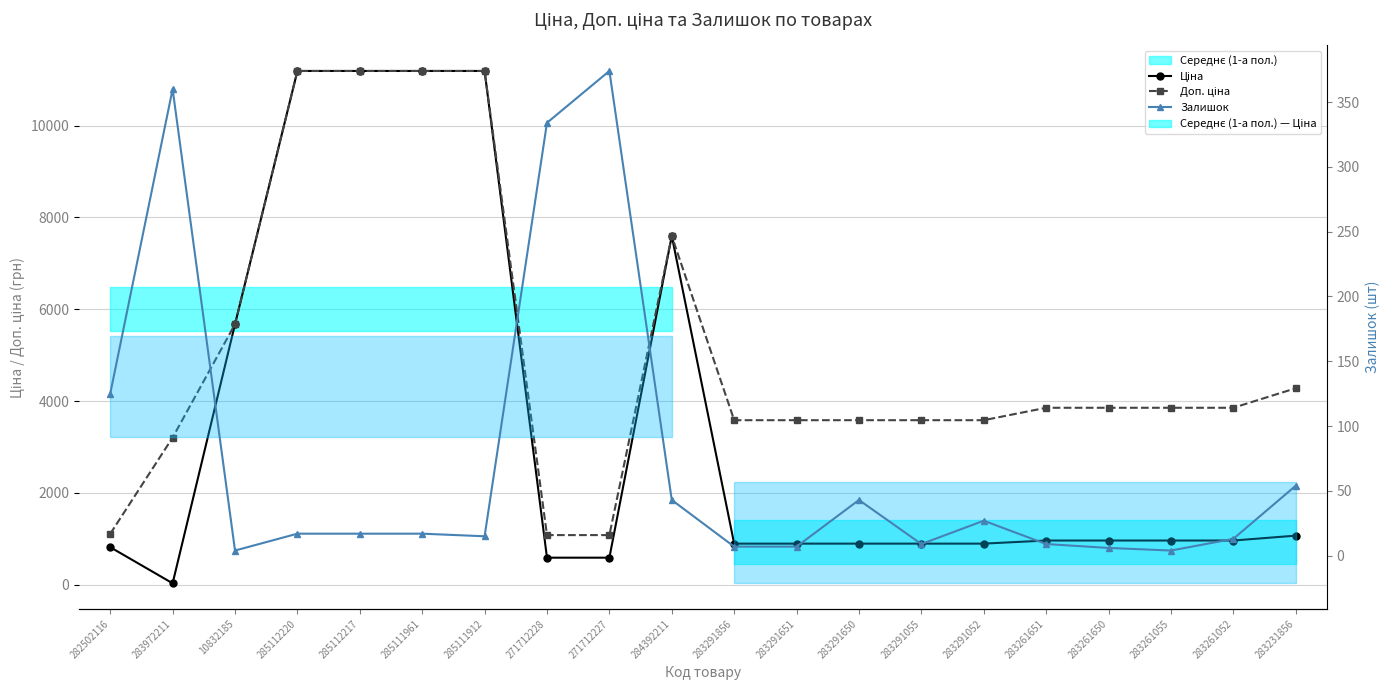

Reading left to right, extract all data points from this chart.

Ціна: 282502116=818.5	283972211=32.0	10832185=5673.8	285112220=11188.2	285112217=11188.2	285111961=11188.2	285111912=11188.2	271712228=589.9	271712227=589.9	284392211=7596.5	283291856=895.9	283291651=895.9	283291650=895.9	283291055=895.9	283291052=895.9	283261651=963.5	283261650=963.5	283261055=963.5	283261052=963.5	283231856=1069.8
Доп. ціна: 282502116=1109.2	283972211=3205.0	10832185=5673.8	285112220=11188.2	285112217=11188.2	285111961=11188.2	285111912=11188.2	271712228=1081.7	271712227=1081.7	284392211=7596.5	283291856=3583.6	283291651=3583.6	283291650=3583.6	283291055=3583.6	283291052=3583.6	283261651=3854.0	283261650=3854.0	283261055=3854.0	283261052=3854.0	283231856=4279.1
Залишок: 282502116=125.0	283972211=360.0	10832185=4.0	285112220=17.0	285112217=17.0	285111961=17.0	285111912=15.0	271712228=334.0	271712227=374.0	284392211=43.0	283291856=7.0	283291651=7.0	283291650=43.0	283291055=9.0	283291052=27.0	283261651=9.0	283261650=6.0	283261055=4.0	283261052=13.0	283231856=54.0